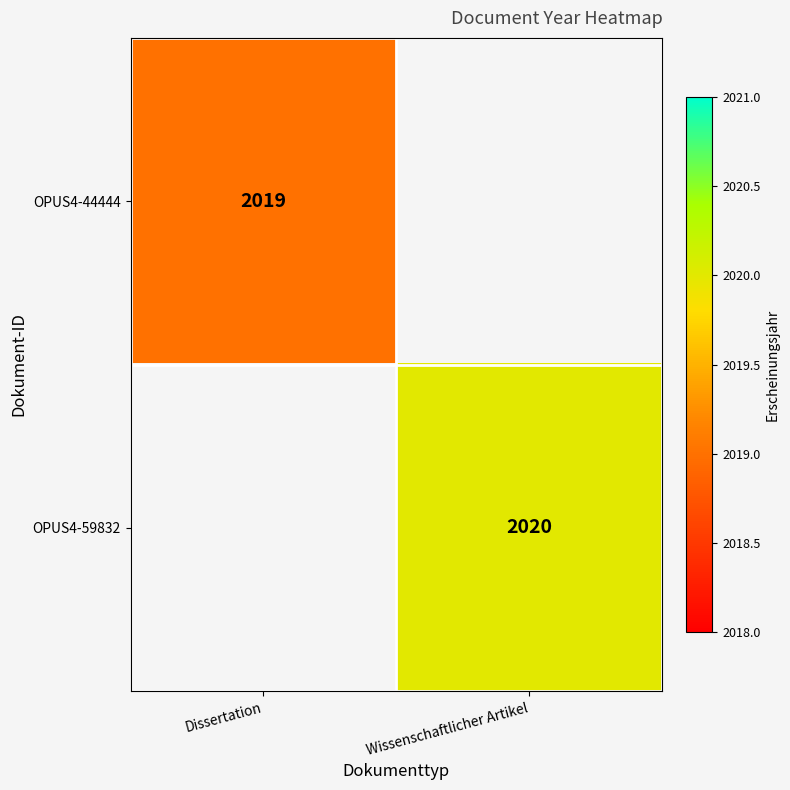

Is it true that OPUS4-44444 equals 2019 at Dissertation?

True